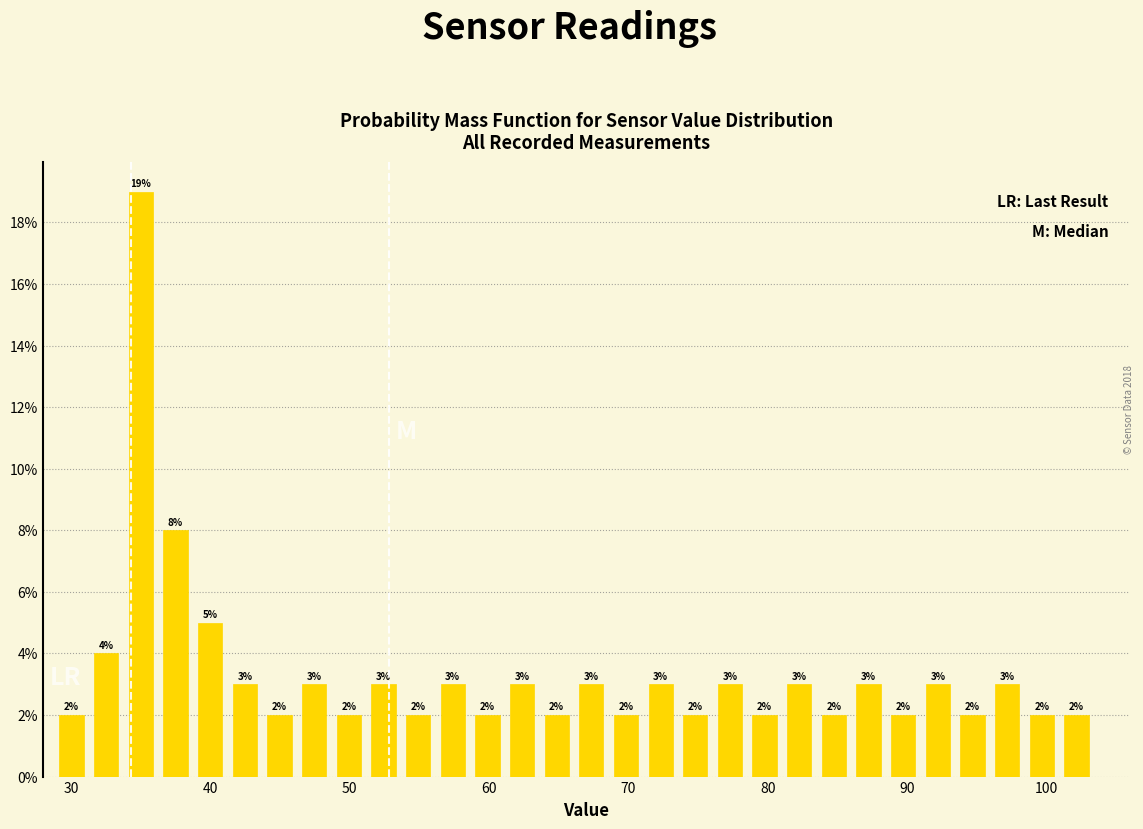

Read against the x-axis, roughly where is the centre of the tallest bar?

35